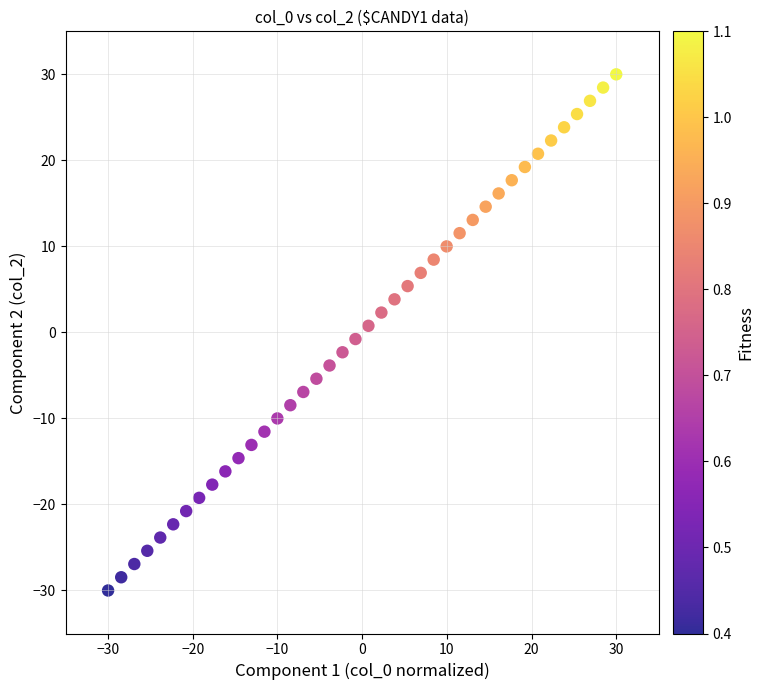

What is the range of Y values (max minus min)?

60.0